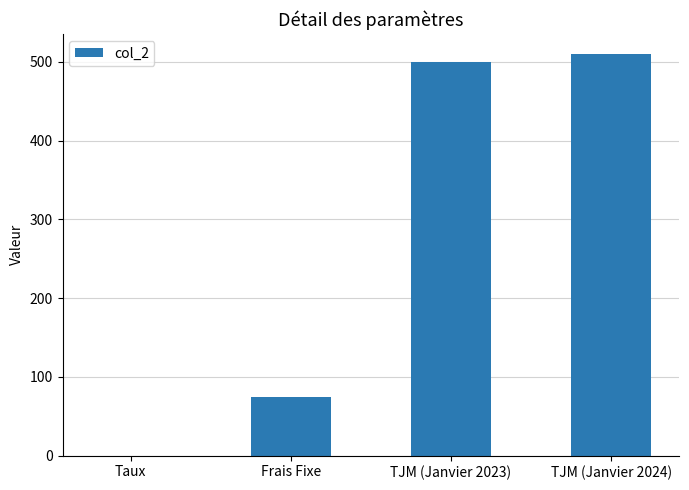

What is the maximum value shown in the chart?

510.0